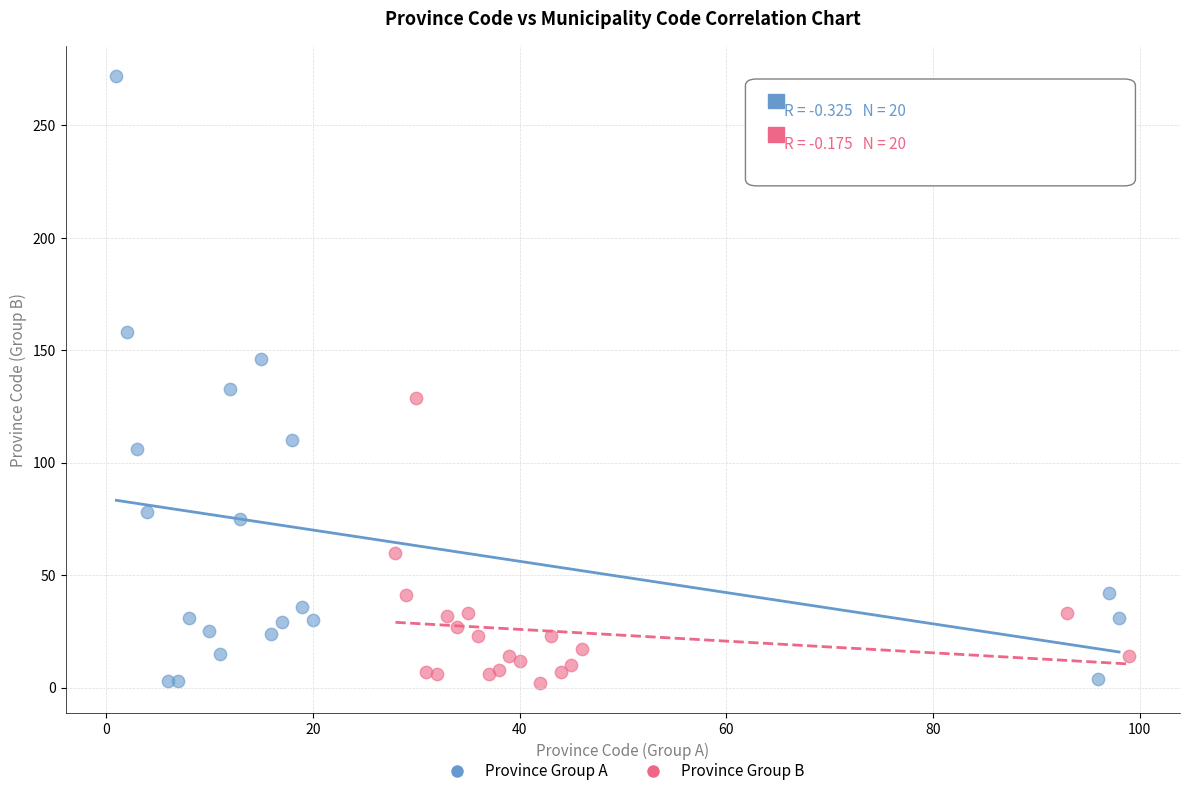

Which series reaches the maximum Y coordinate?

Province Group A